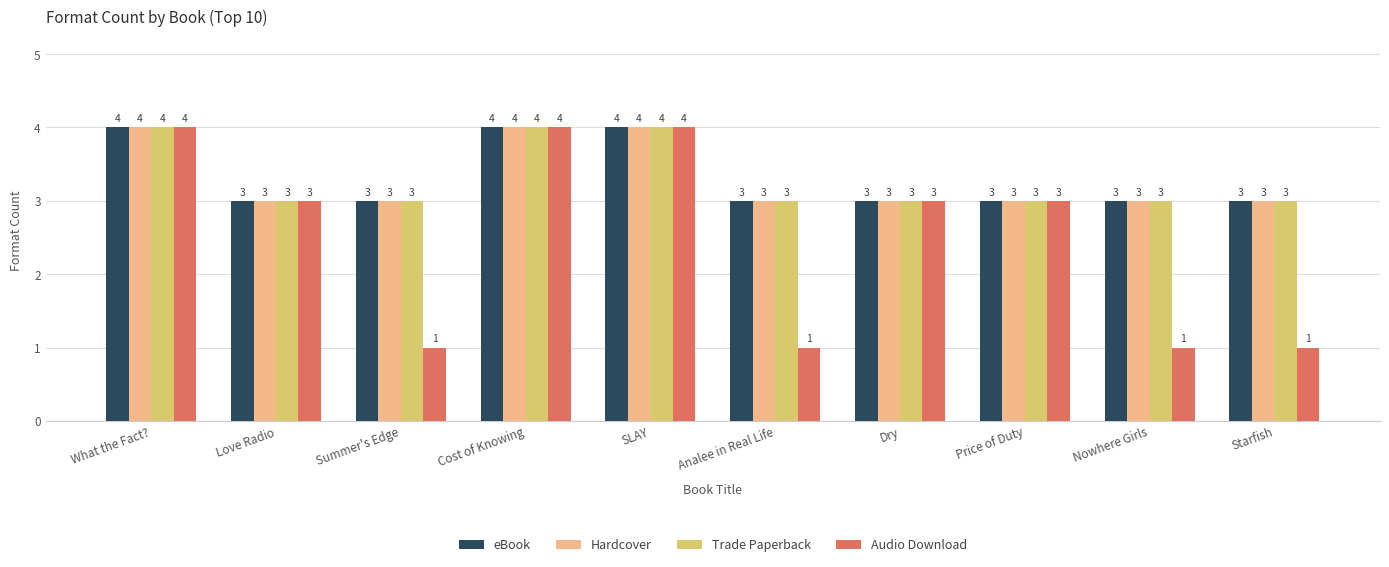

Is it true that Hardcover equals 6 at SLAY?

False